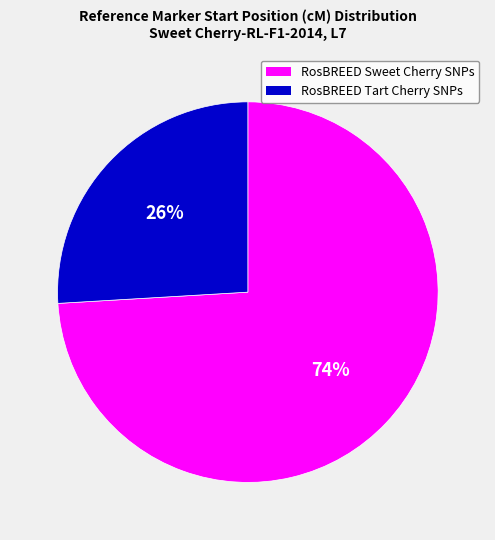

Is there a majority slice in this chart?

Yes